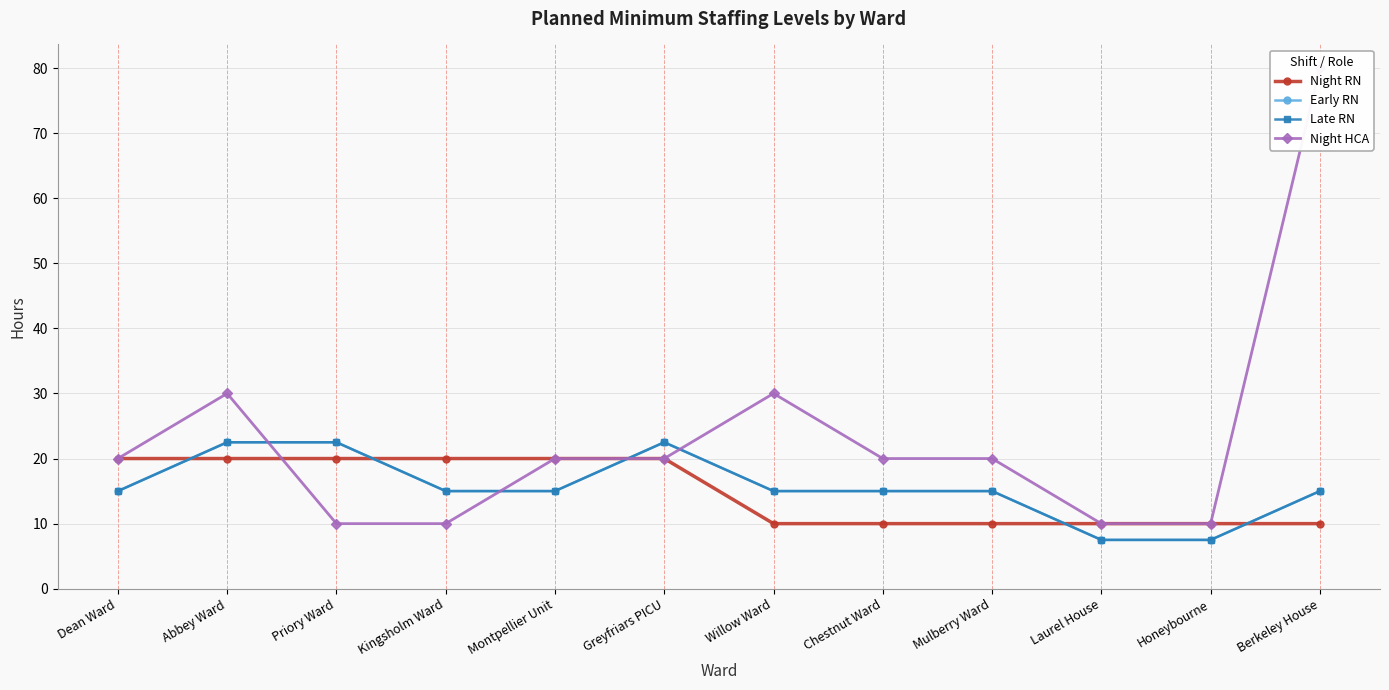

What are all the series names shown in the legend?

Night RN, Early RN, Late RN, Night HCA